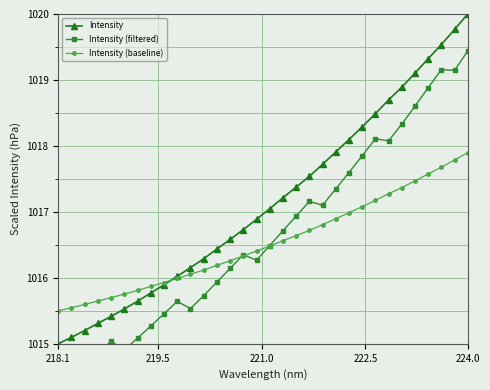

What is the minimum value for Intensity (baseline)?

1015.5